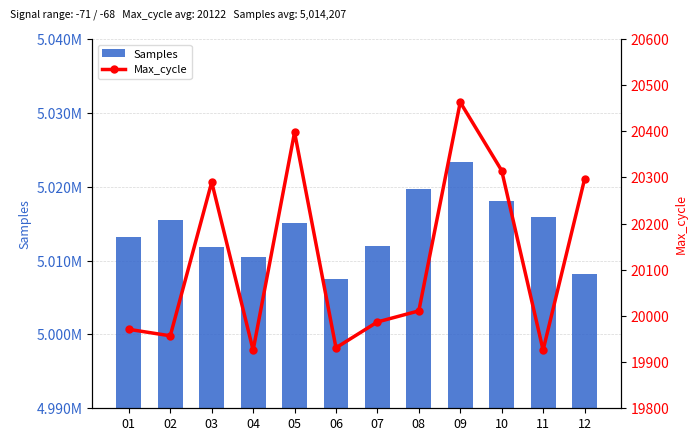

What is the sum of all Samples values?

60170493